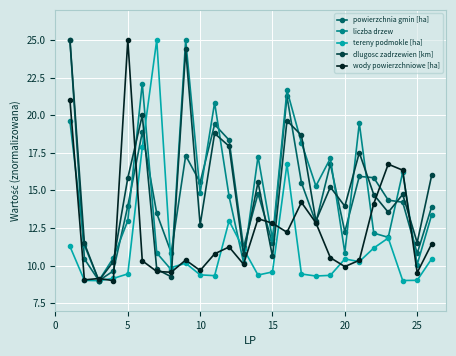

True or false: powierzchnia gmin [ha] has more than 2 points higher than both neighbors.

True